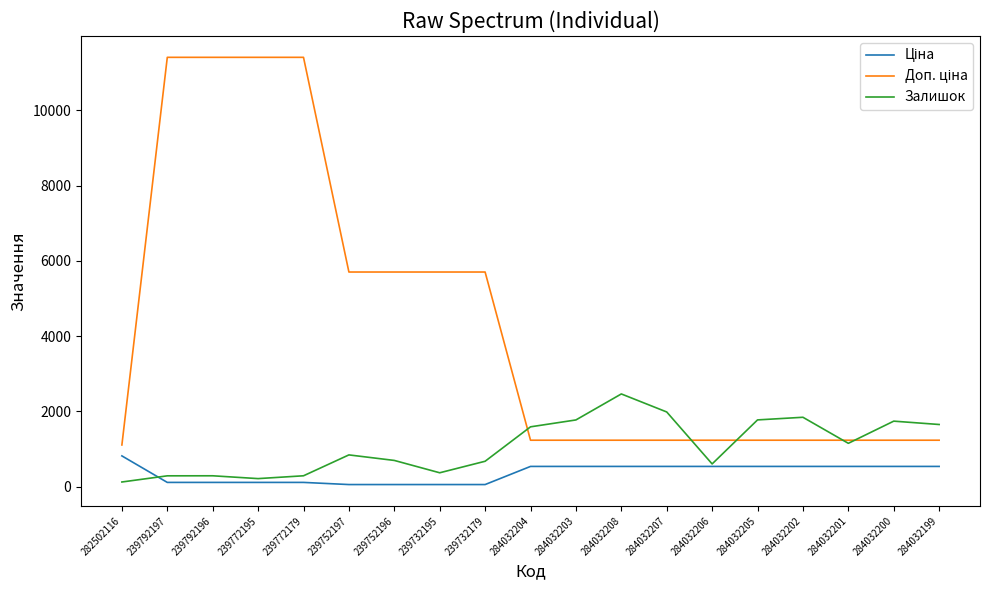

What position from the right is 284032204?

10